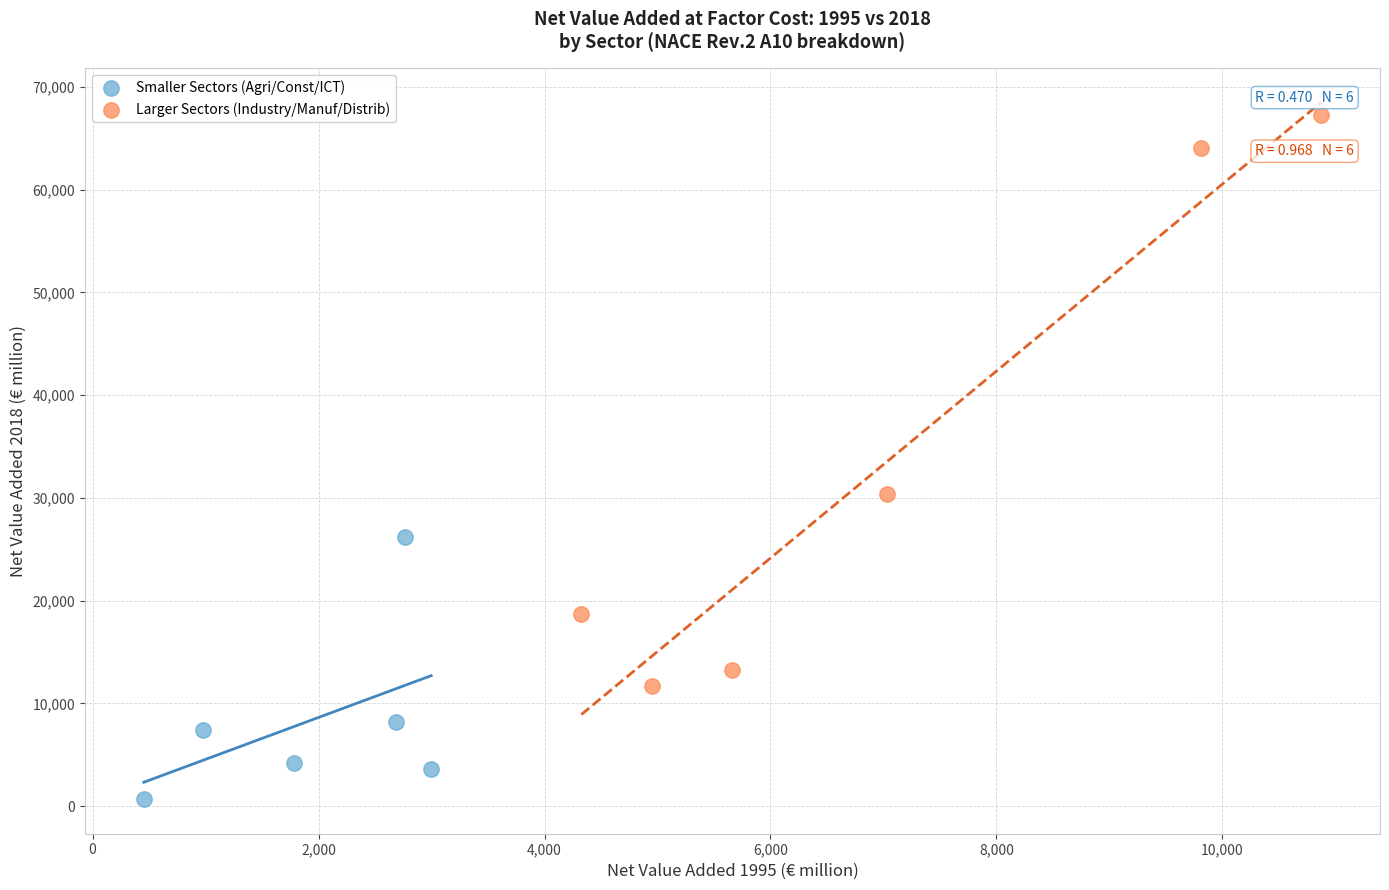

Which series reaches the minimum Y coordinate?

Smaller Sectors (Agri/Const/ICT)